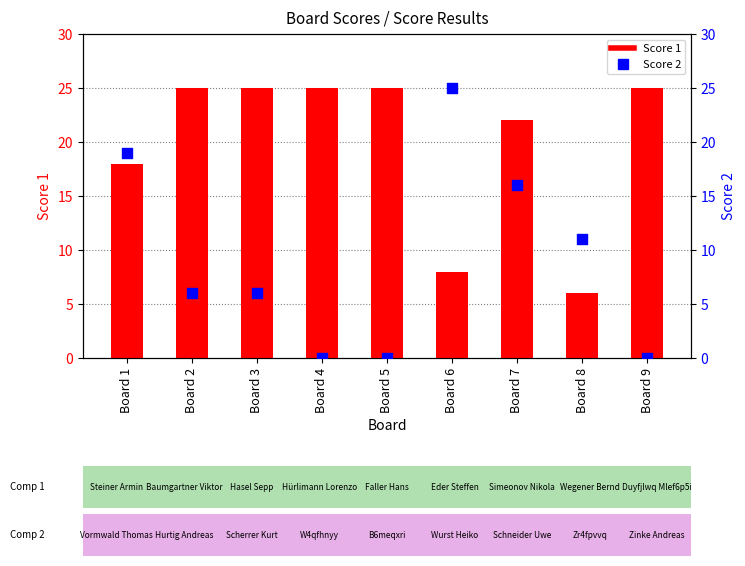

Which series has the widest spread of Y values?

Score 2